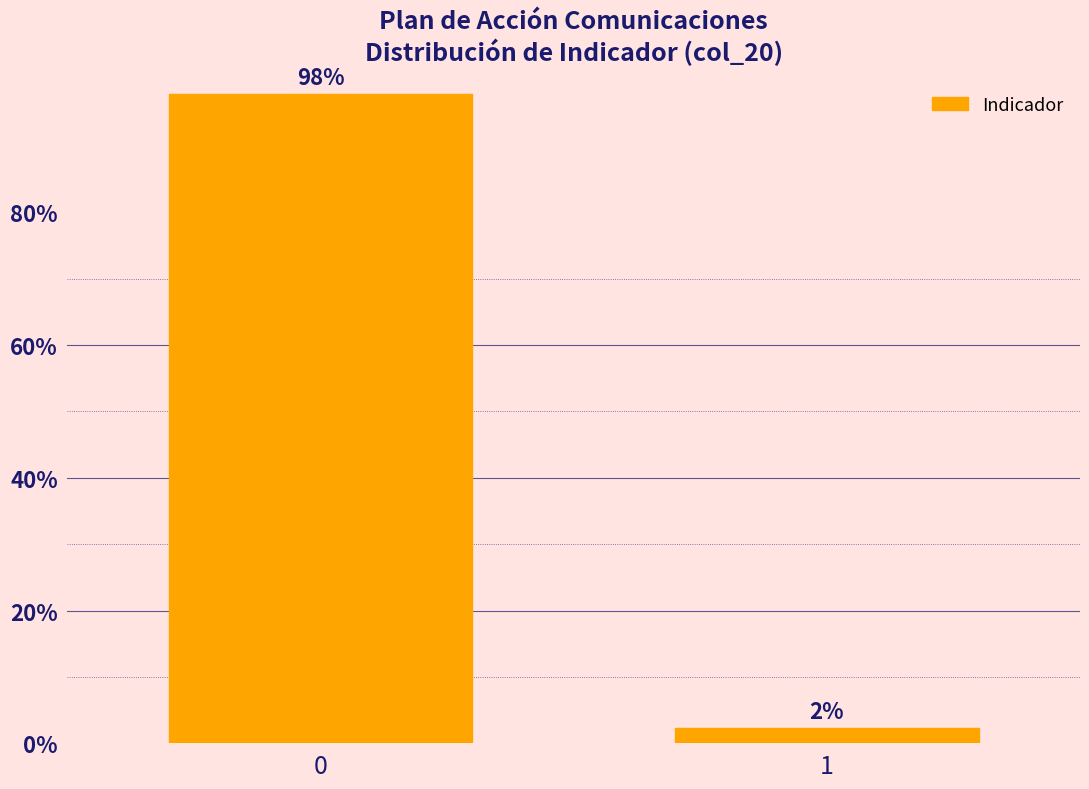

What is the sum of all values?

100.0